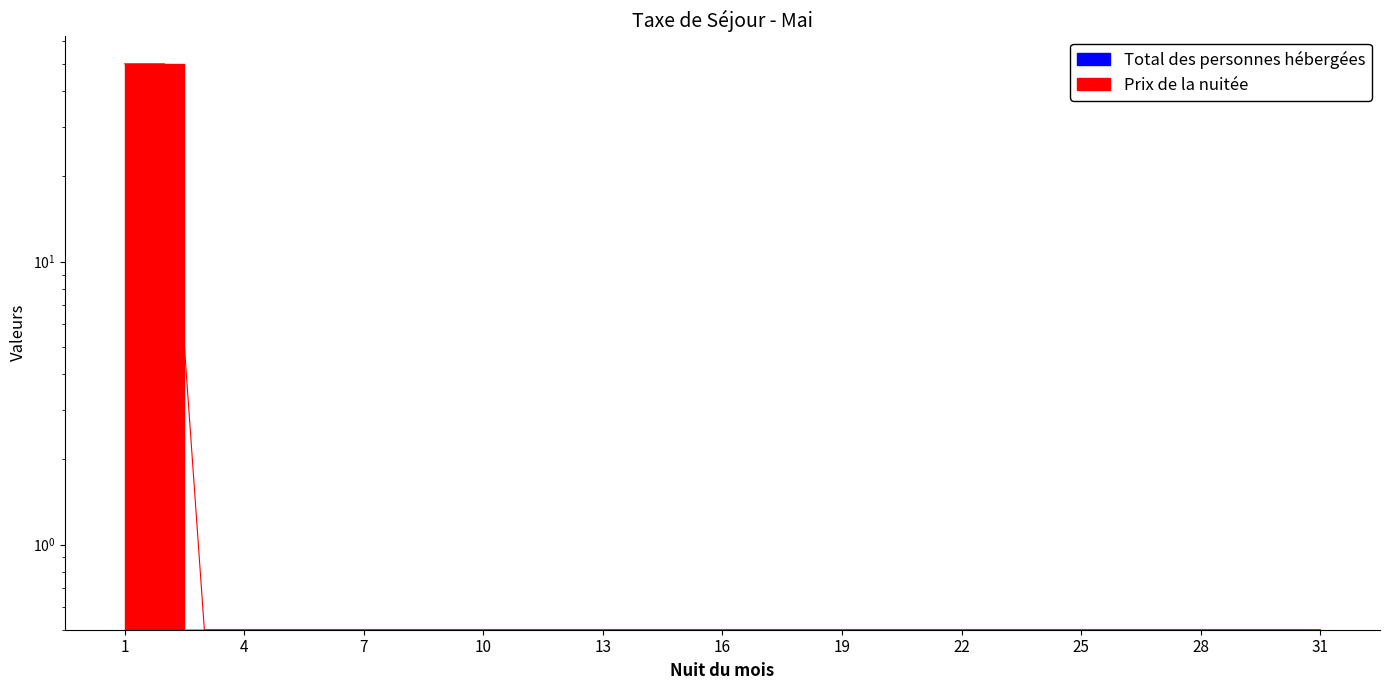

Does the chart display data point markers on the line(s)?

No